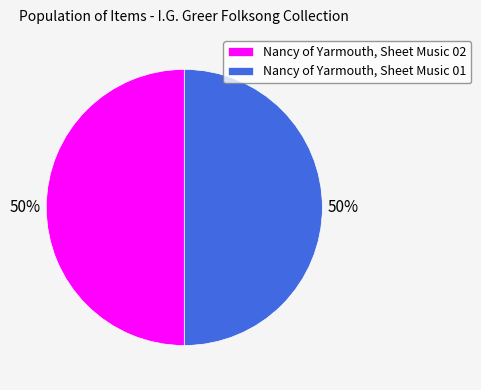

Is it true that Nancy of Yarmouth, Sheet Music 01 is 50% of the pie?

True